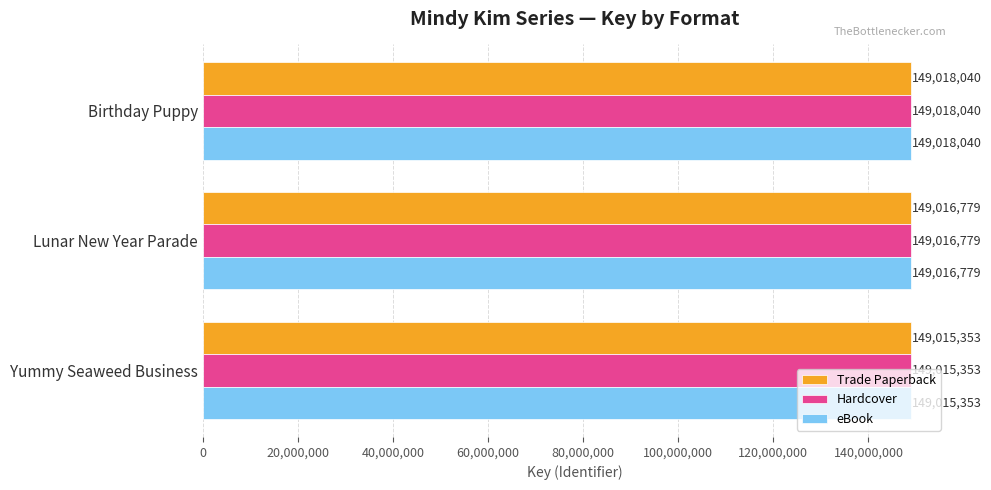

What is the average value of the Hardcover series?

149016724